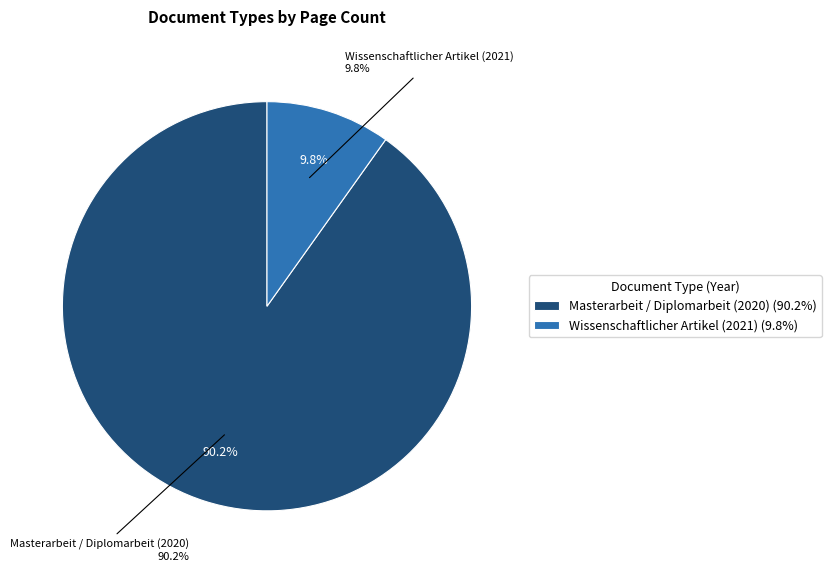

The Masterarbeit / Diplomarbeit (2020) slice represents 82% of the pie. True or false?

False